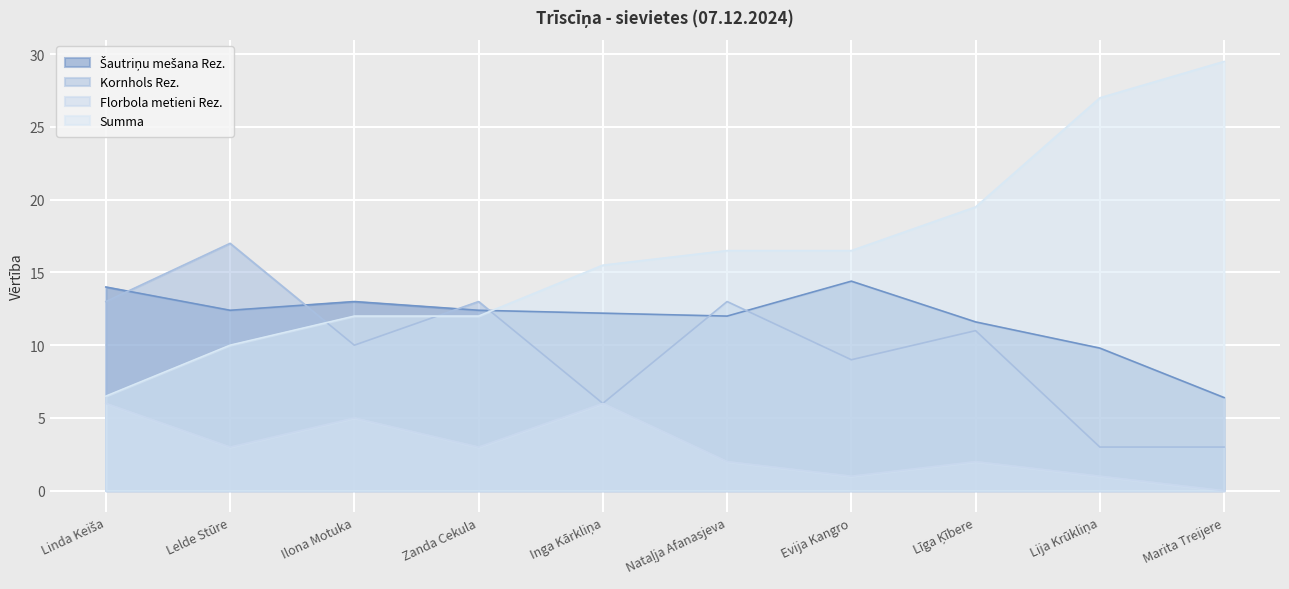

What is the difference between the maximum and minimum values in the Kornhols Rez. series?

14.0